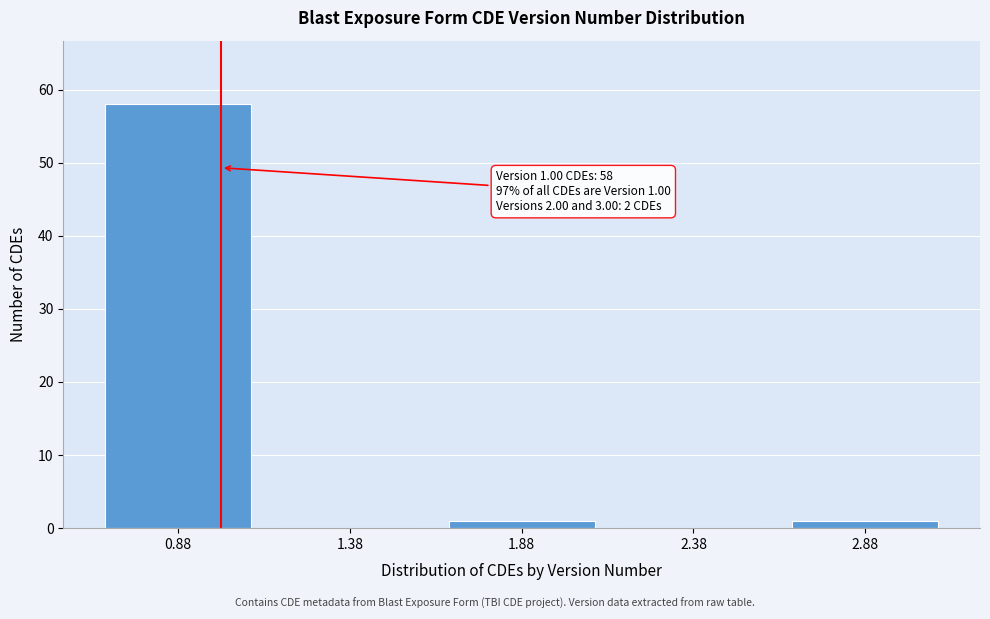

Over which range of the x-axis is the bar tallest?

0.625 to 1.125